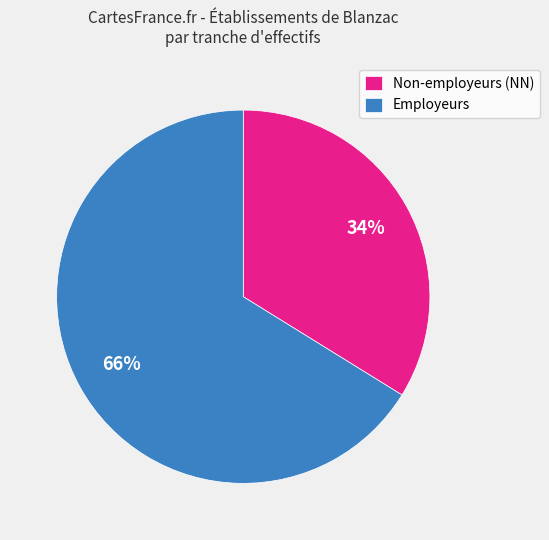

Which slice is the smallest?

Non-employeurs (NN)